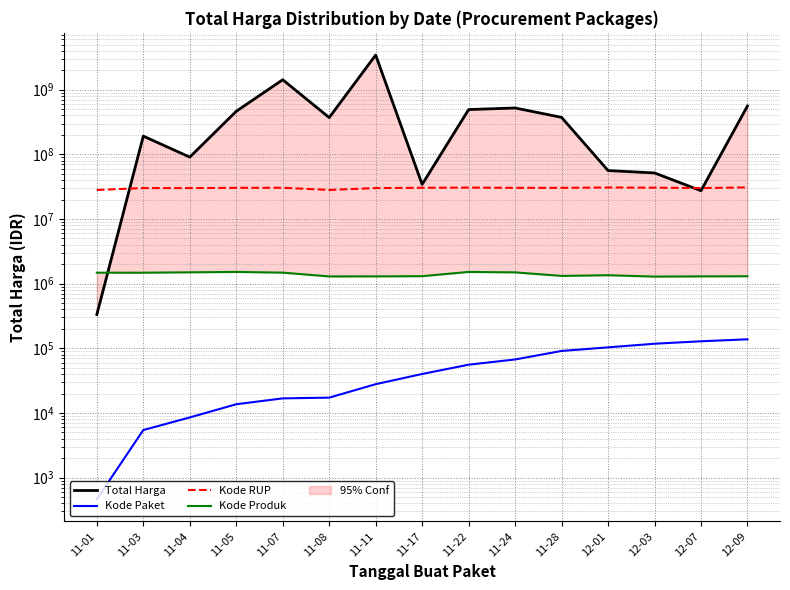

Where is the first local minimum for Kode RUP?

11-08